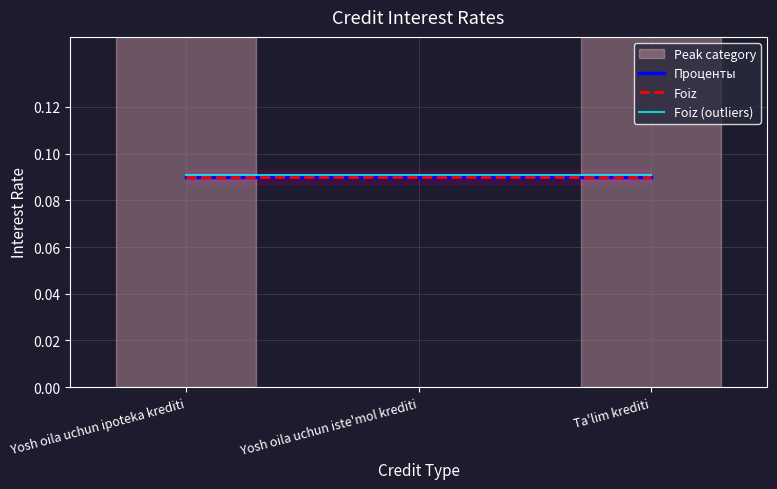

Rank the series by their maximum value, from lowest to highest.

Проценты, Foiz, Foiz (outliers)